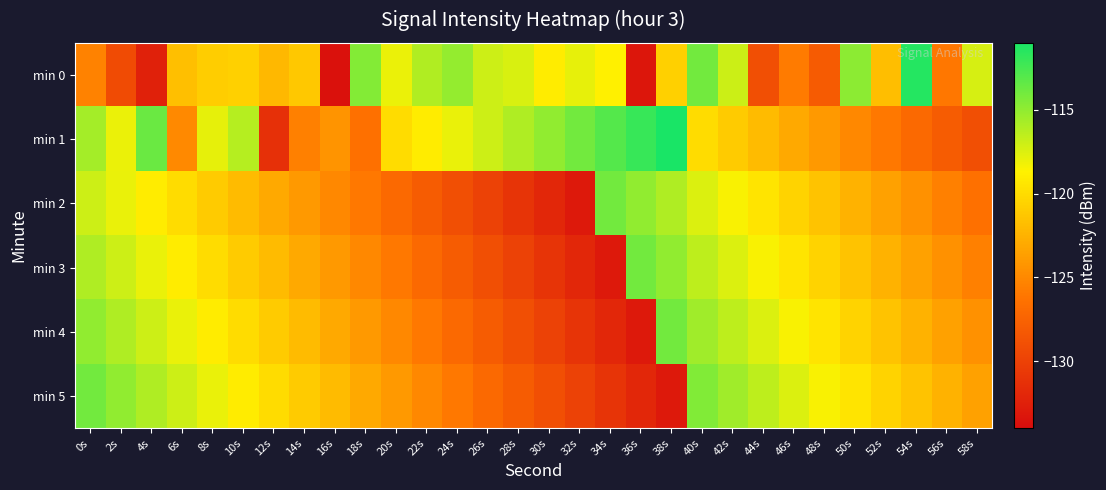

At which category is the sum across all series the highest?

40s